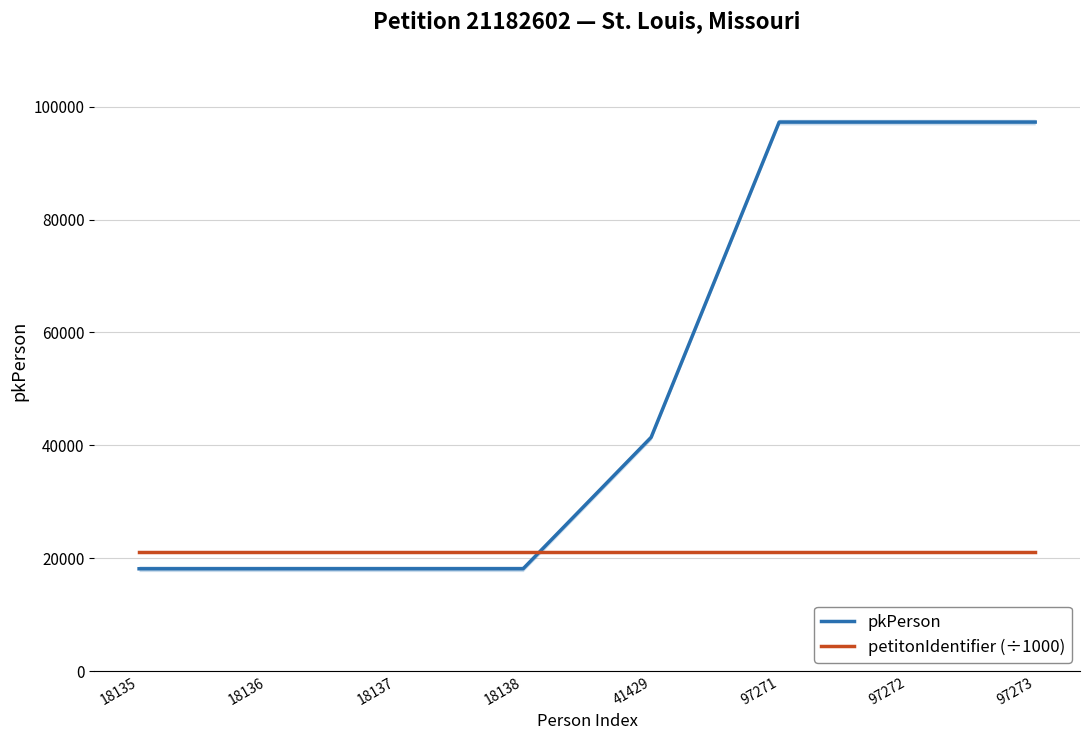

True or false: petitonIdentifier (÷1000) and pkPerson cross at least once.

True